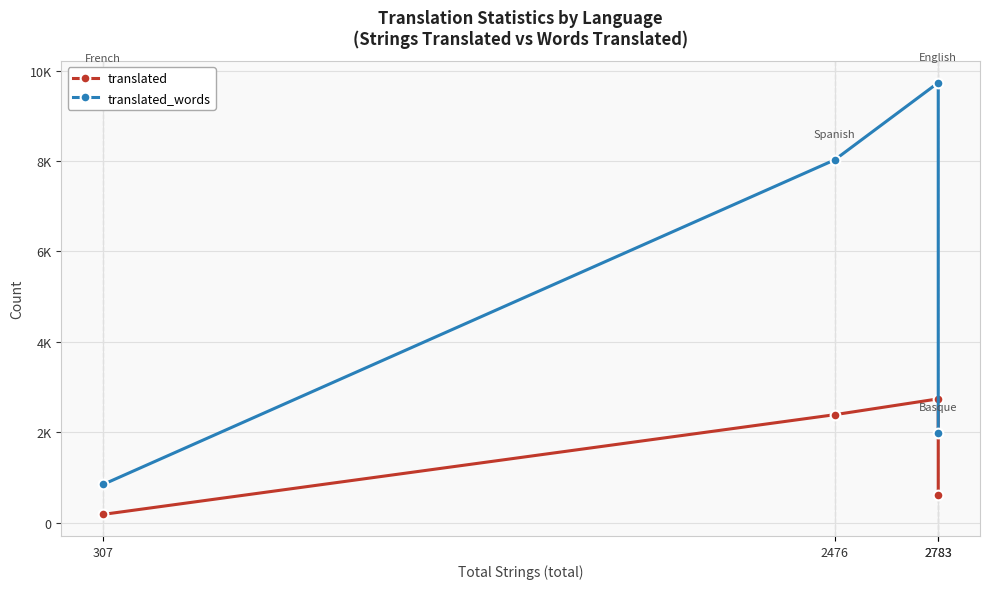

What is the highest value of the translated series?

2739